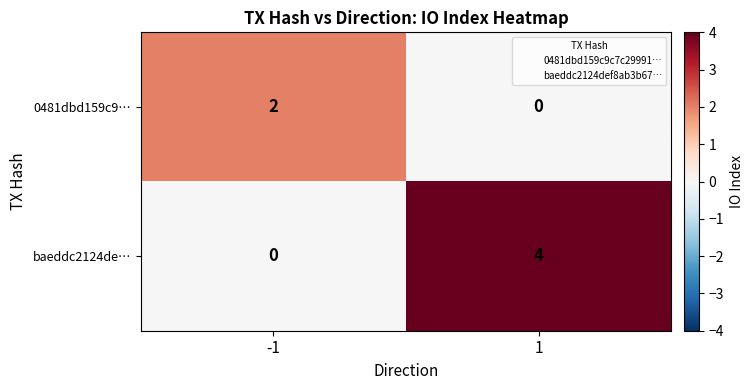

Rank the series by their average value, from lowest to highest.

0481dbd159c9…, baeddc2124de…